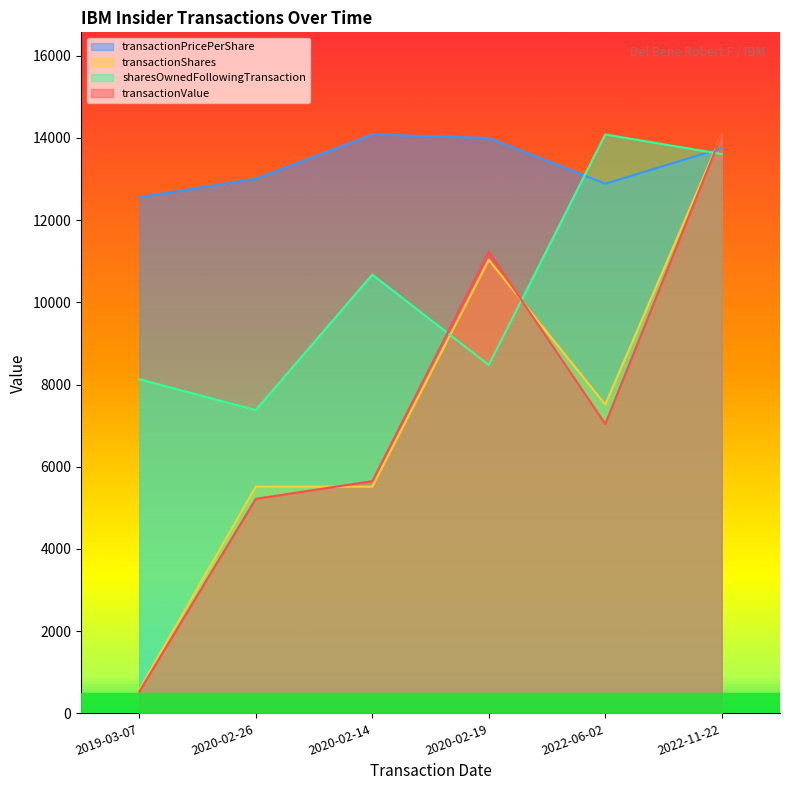

At which category does transactionShares reach its first local peak?

2020-02-19